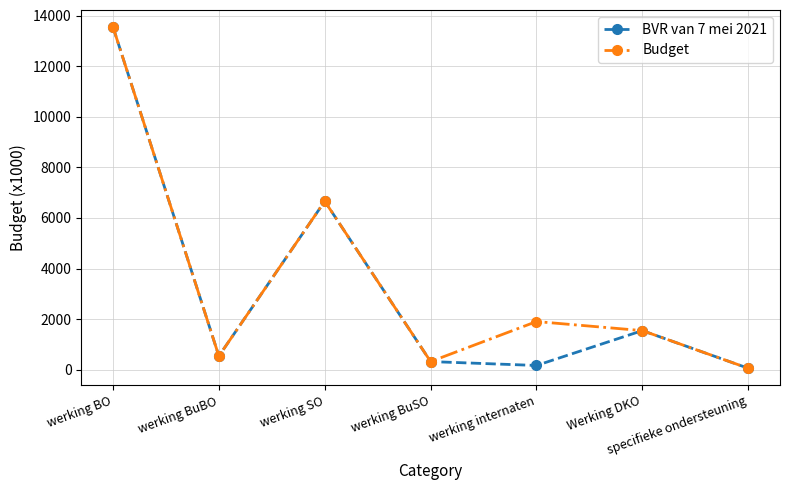

True or false: Budget has a value of 1905 at werking internaten.

True